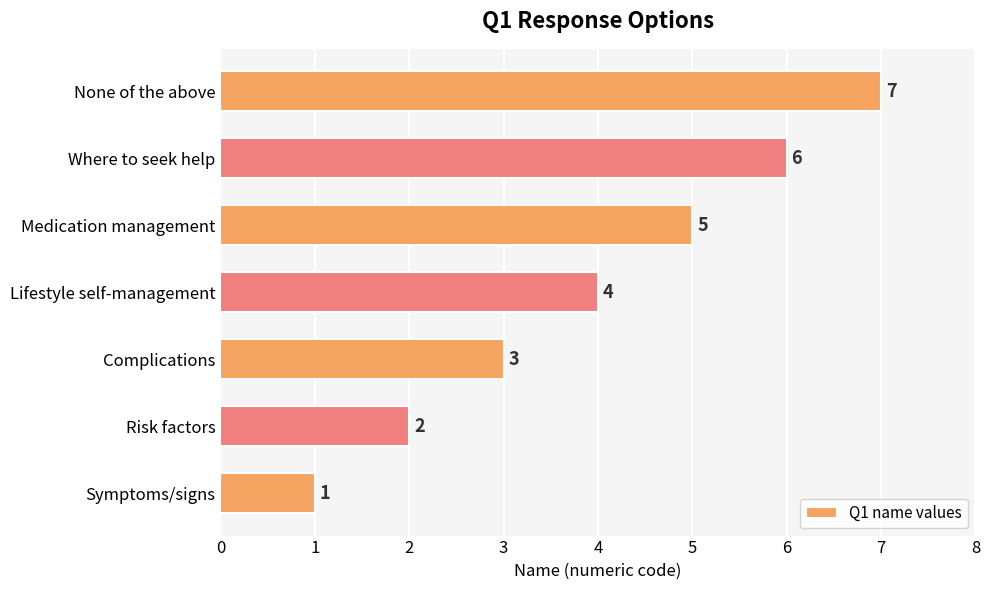

How many bars are there in total?

7